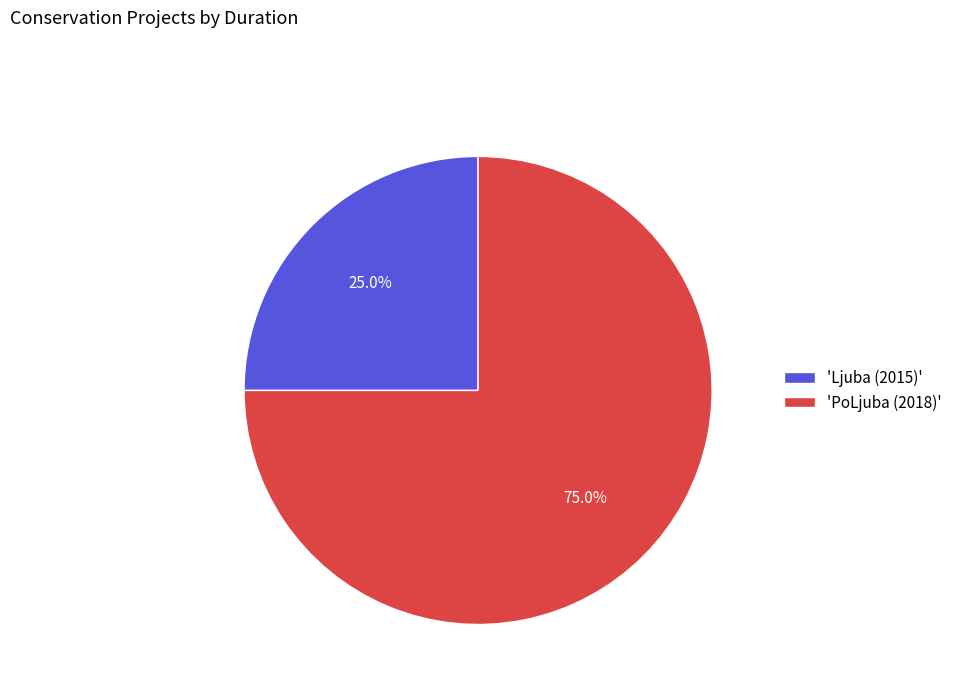

Which slice represents more than half of the pie?

'PoLjuba (2018)'